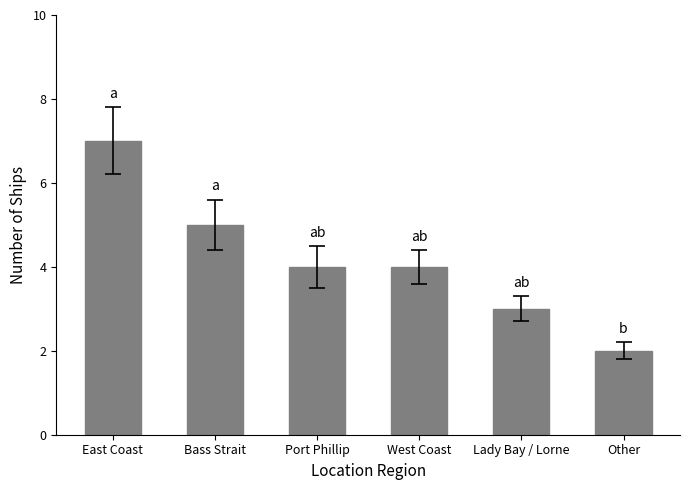

What is the sum of all values?

25